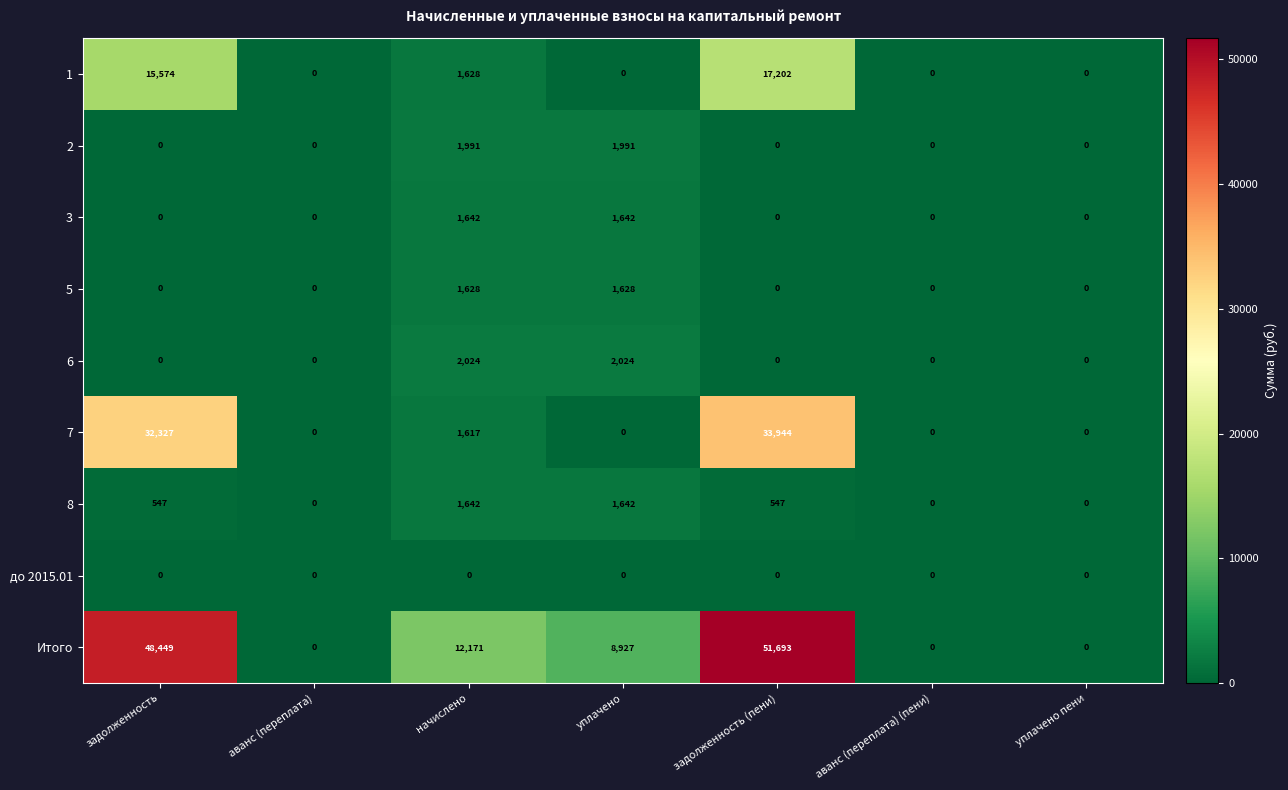

How many 8 values are between 0 and 1642?

7